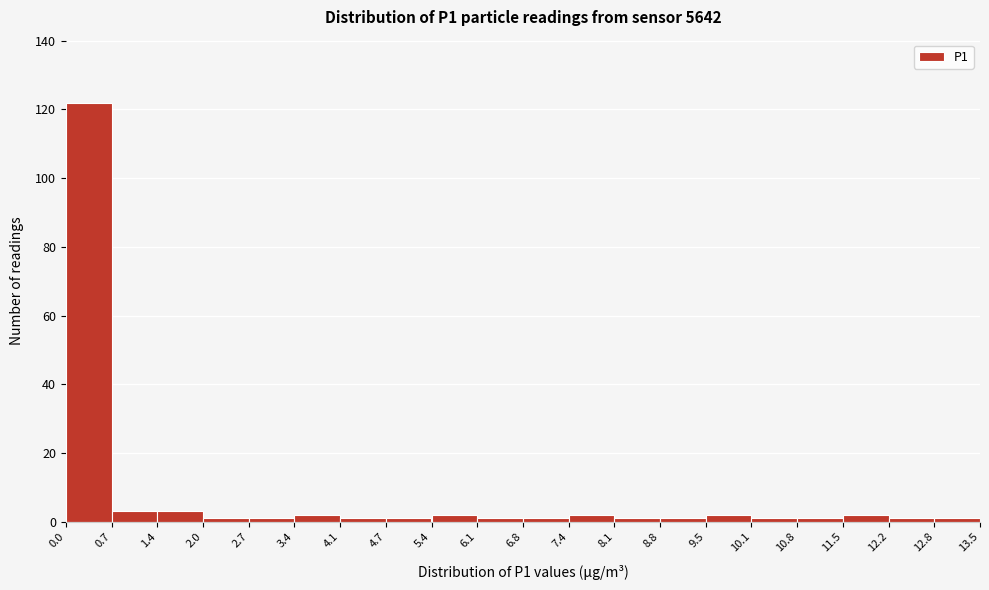

Over which range of the x-axis is the bar tallest?

0.0 to 0.7